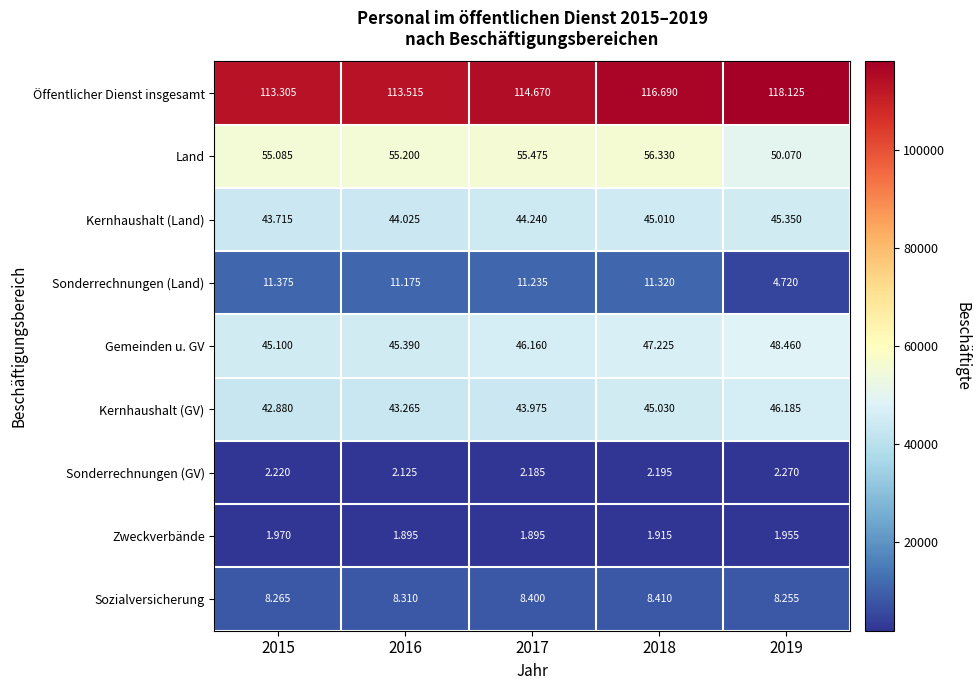

Which series has the largest total across all categories?

Öffentlicher Dienst insgesamt